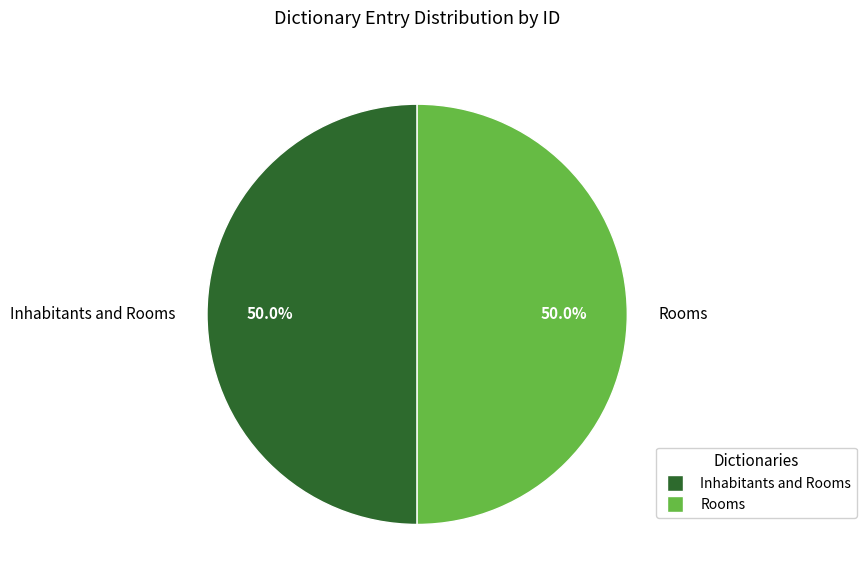

What is the ratio of the value at Inhabitants and Rooms to the value at Rooms?

1.0